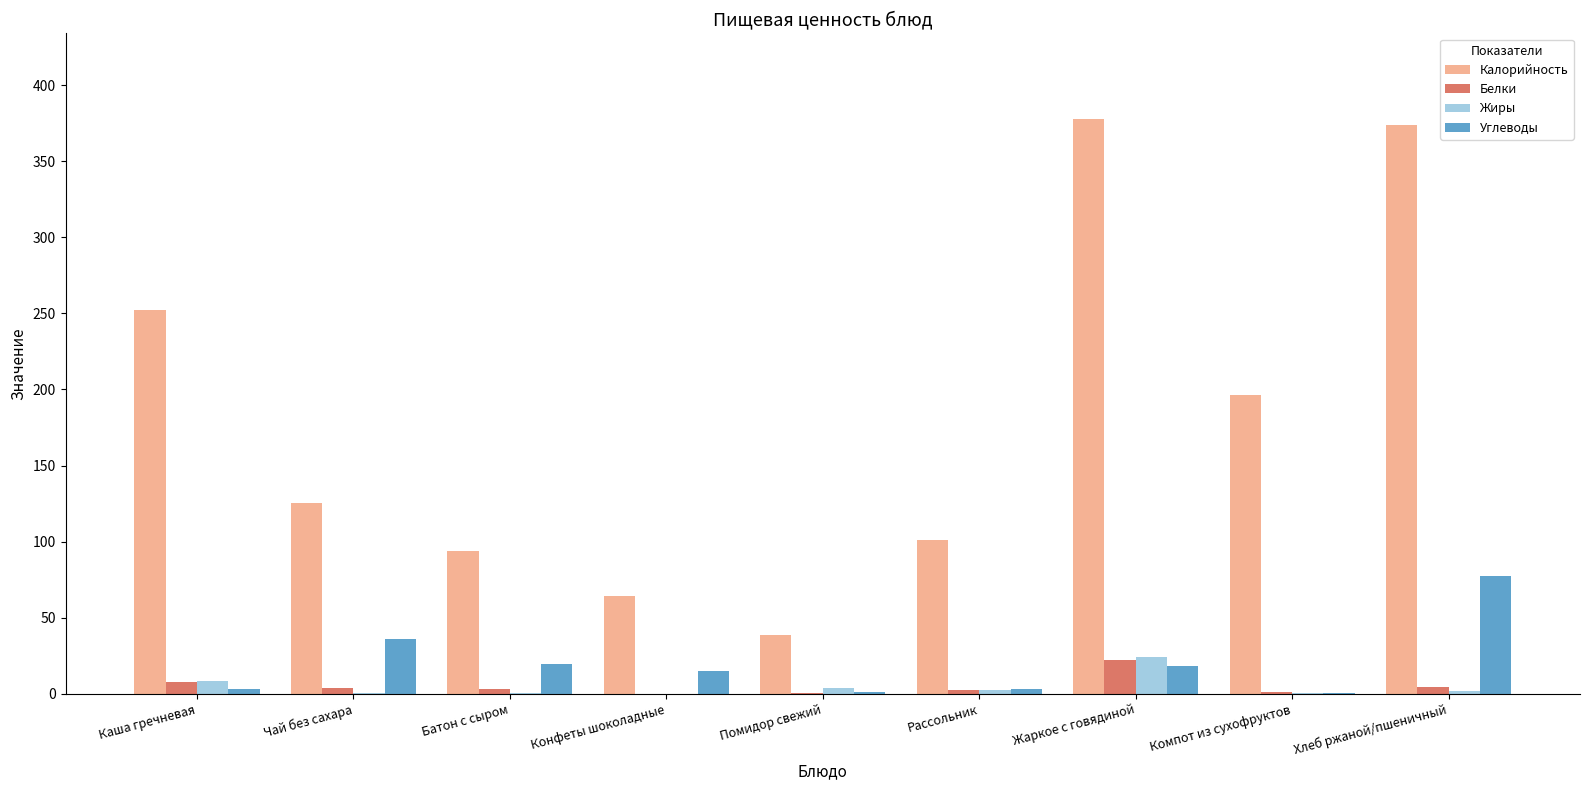

What is the average value of the Жиры series?

4.6